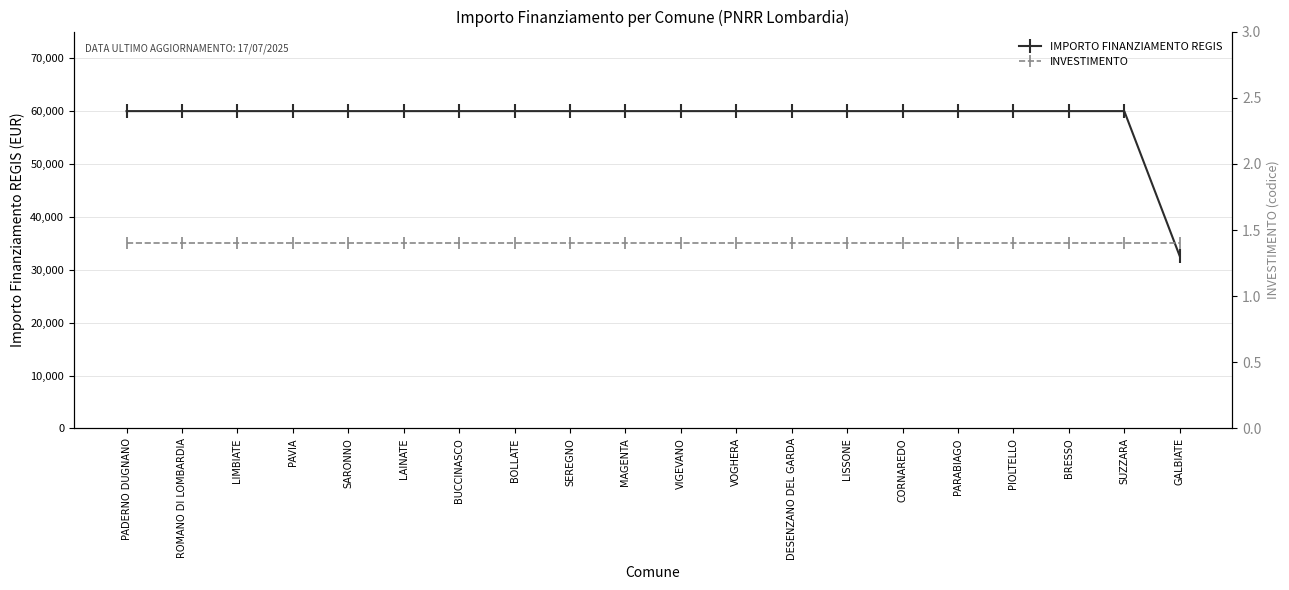

Read the INVESTIMENTO value at BUCCINASCO.

1.4